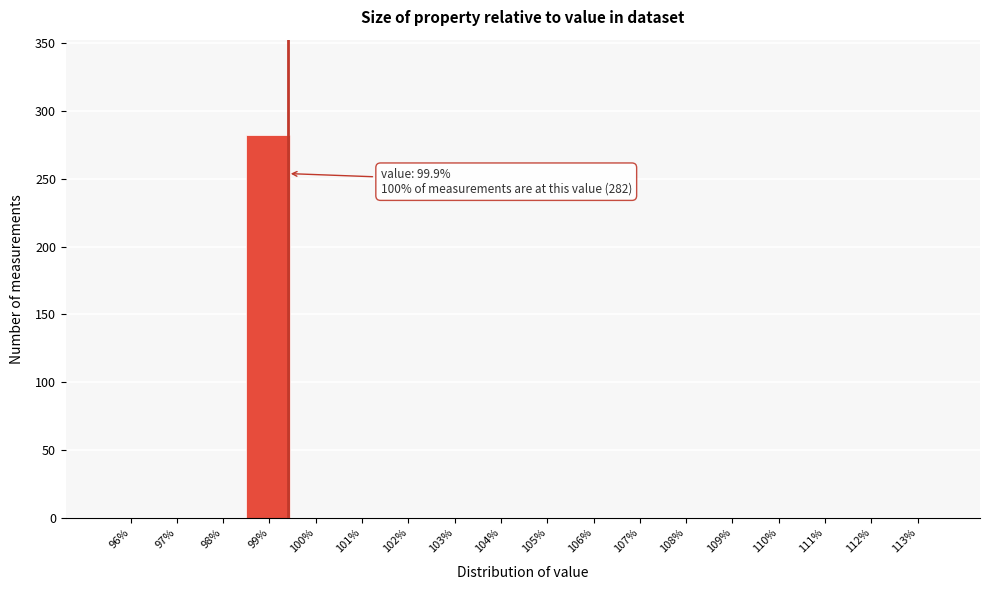

Reading left to right, list all the values displayed in this chart.

96%=0	97%=0	98%=0	99%=282	100%=0	101%=0	102%=0	103%=0	104%=0	105%=0	106%=0	107%=0	108%=0	109%=0	110%=0	111%=0	112%=0	113%=0